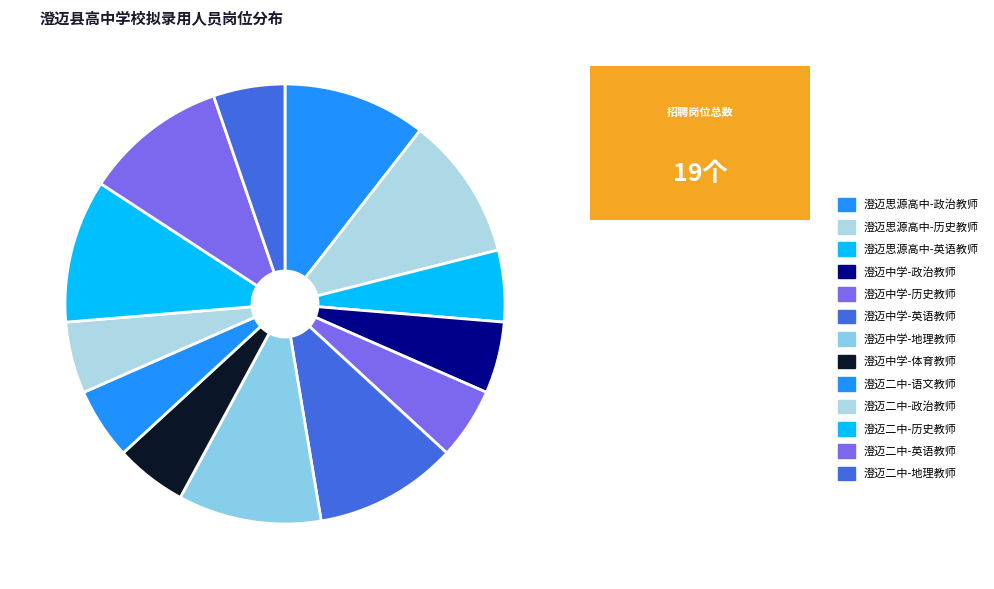

Count the number of slices in the pie.

13